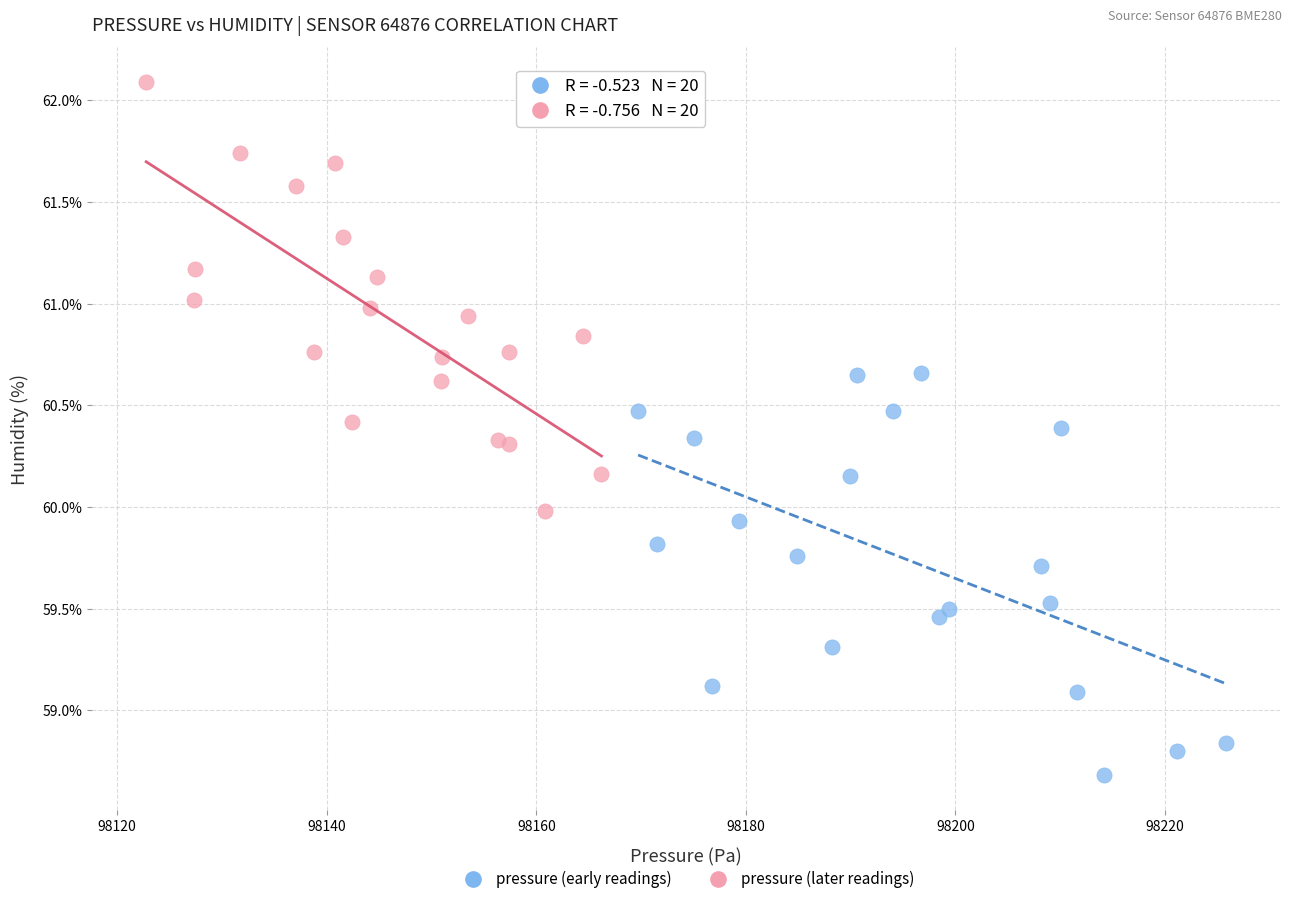

Which series contains the highest Y value?

pressure (later readings)